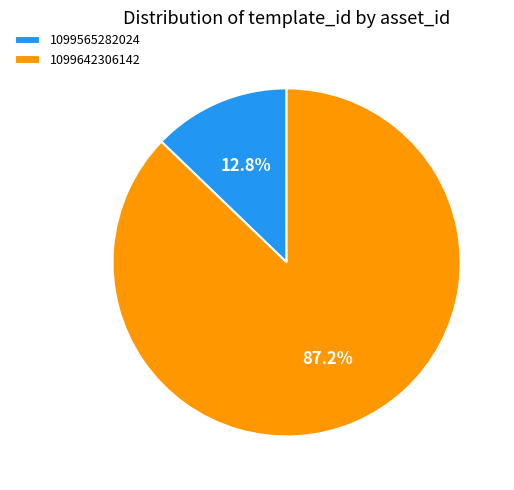

To the nearest percent, what percentage of the pie is 1099565282024?

13%